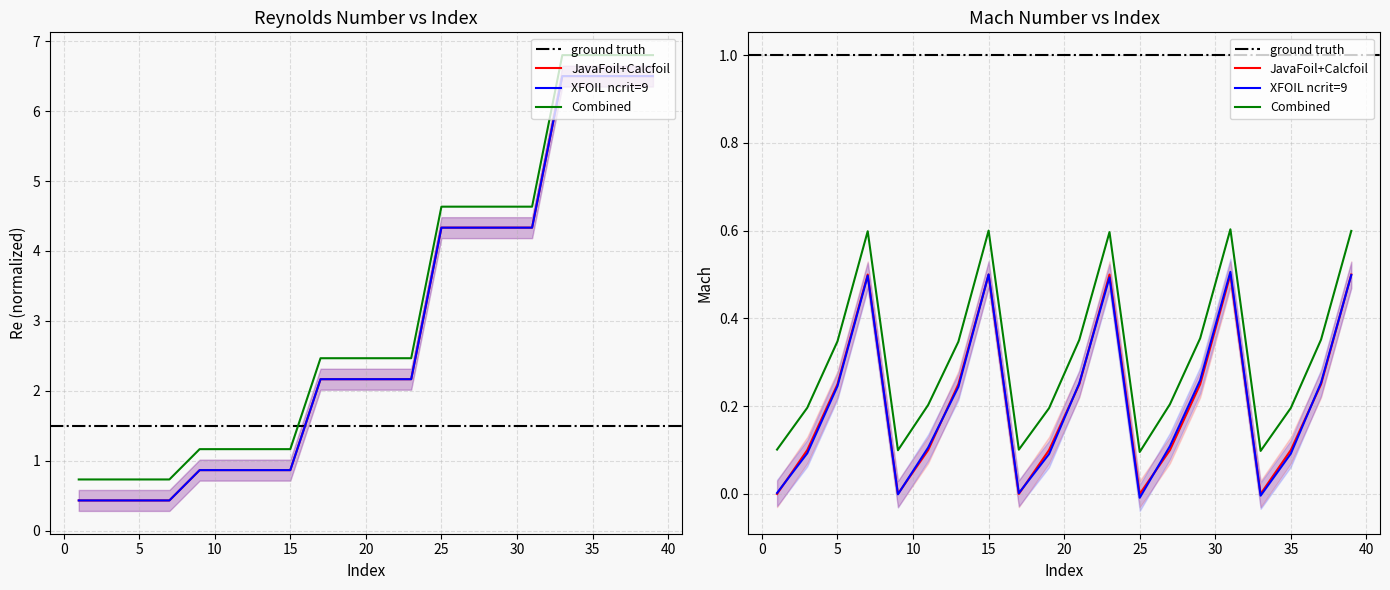

Which series ends up on top after the final intersection of JavaFoil Mach and XFOIL Re?

XFOIL Re